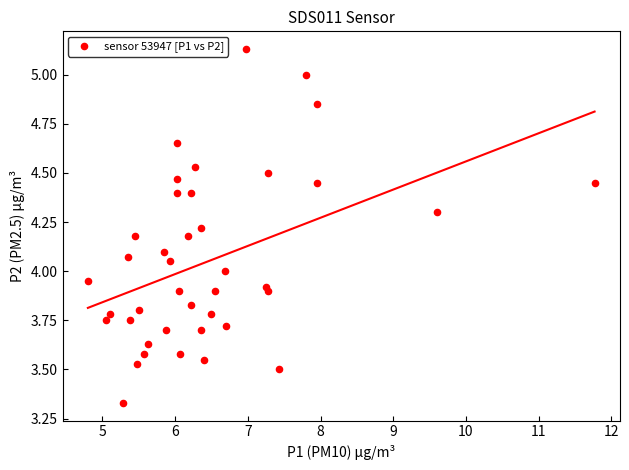

What is the range of X values (max minus min)?

7.0